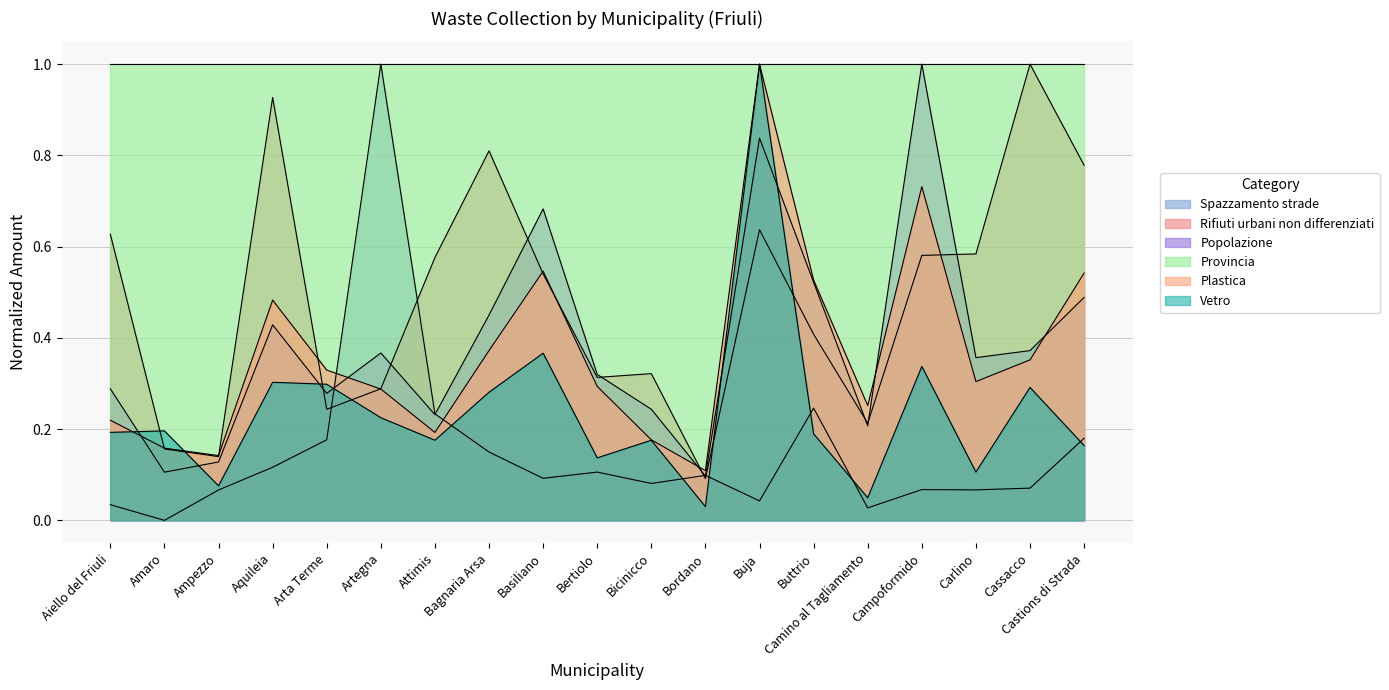

What is the label of the 3rd point from the left?

Ampezzo